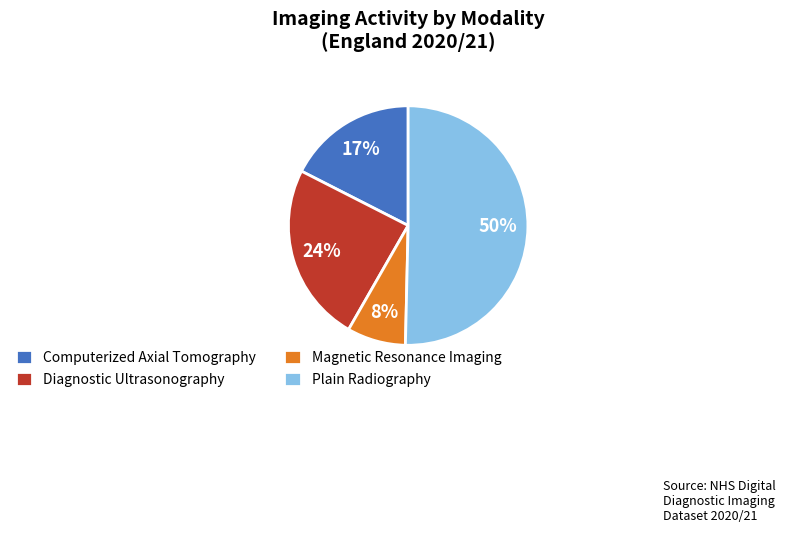

What is the smallest slice in the pie chart?

Magnetic Resonance Imaging